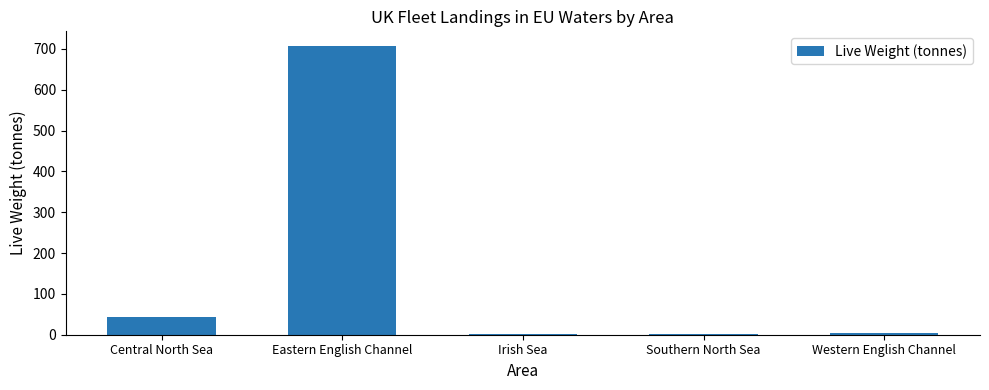

True or false: the data shows 450.5 at Eastern English Channel.

False